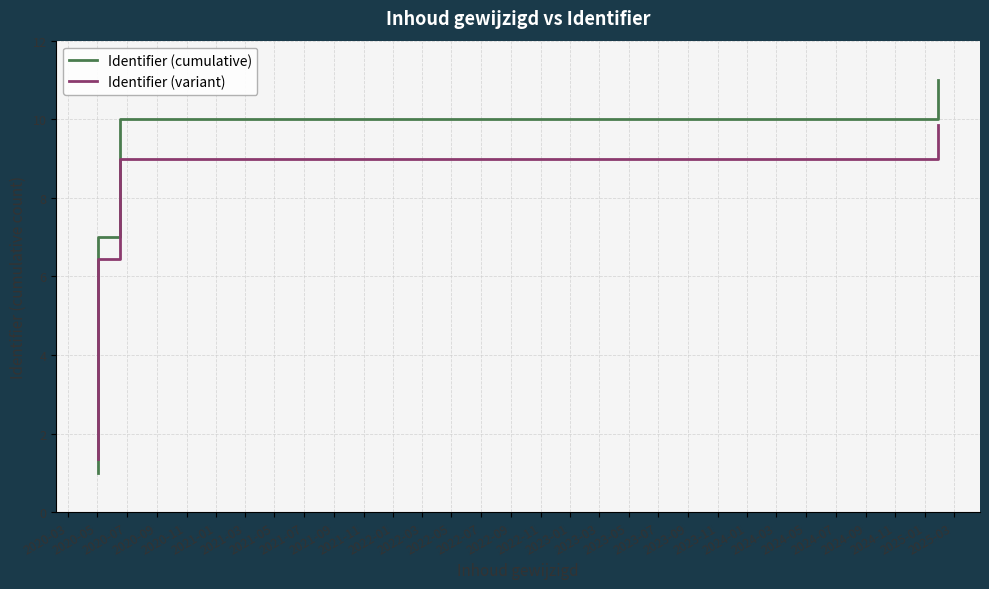

Rank the series at 2020-11 from lowest to highest value.

Identifier (variant), Identifier (cumulative)